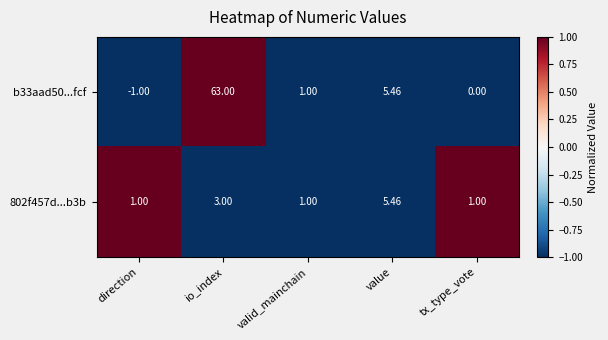

Where is 802f457d...b3b nearest to the value 3?

io_index